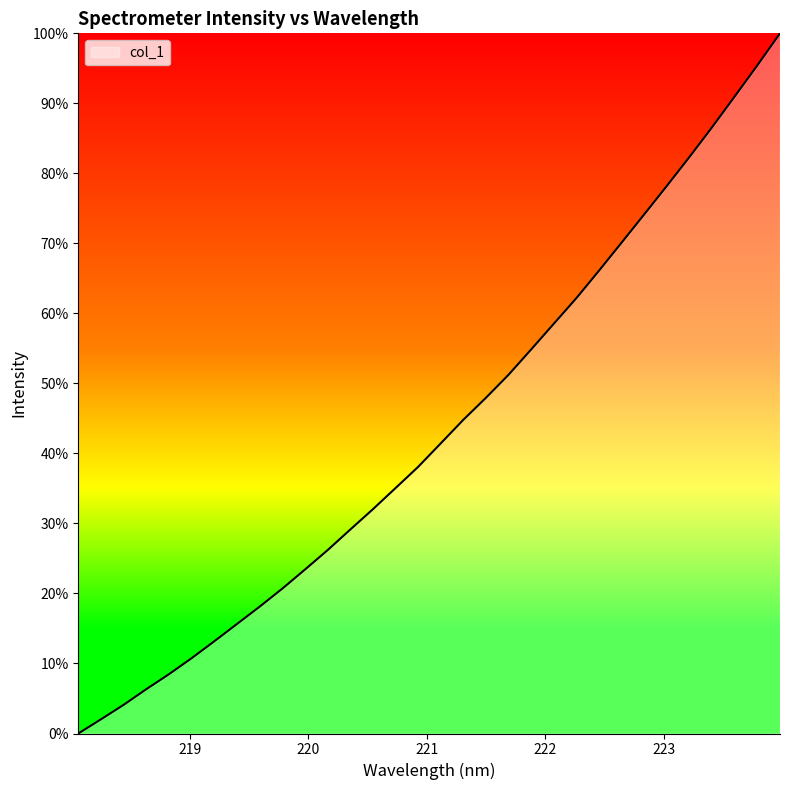

What is the maximum value shown in the chart?

100.0